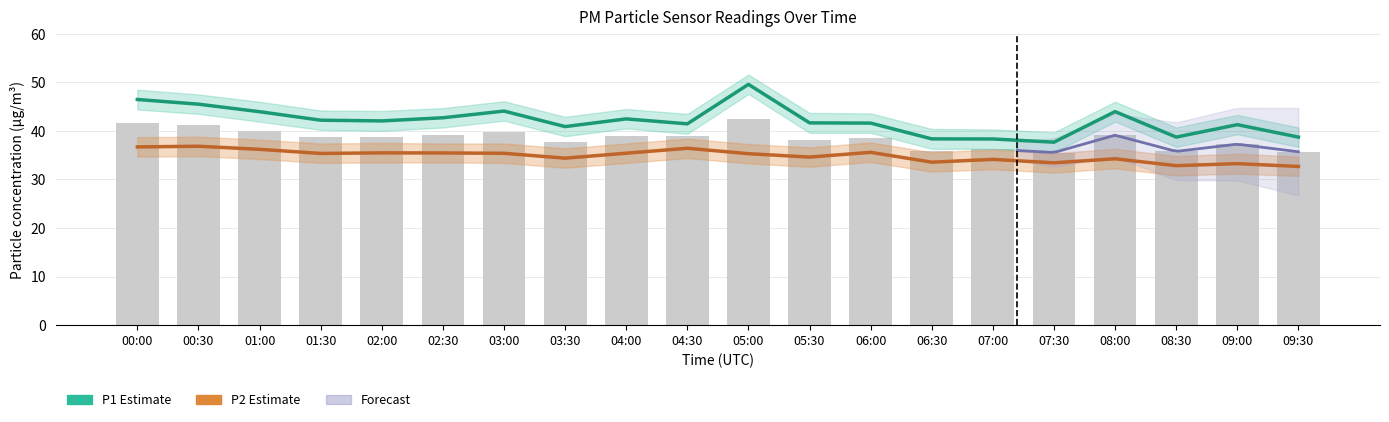

At which category does the chart reach its minimum across all series?

09:30